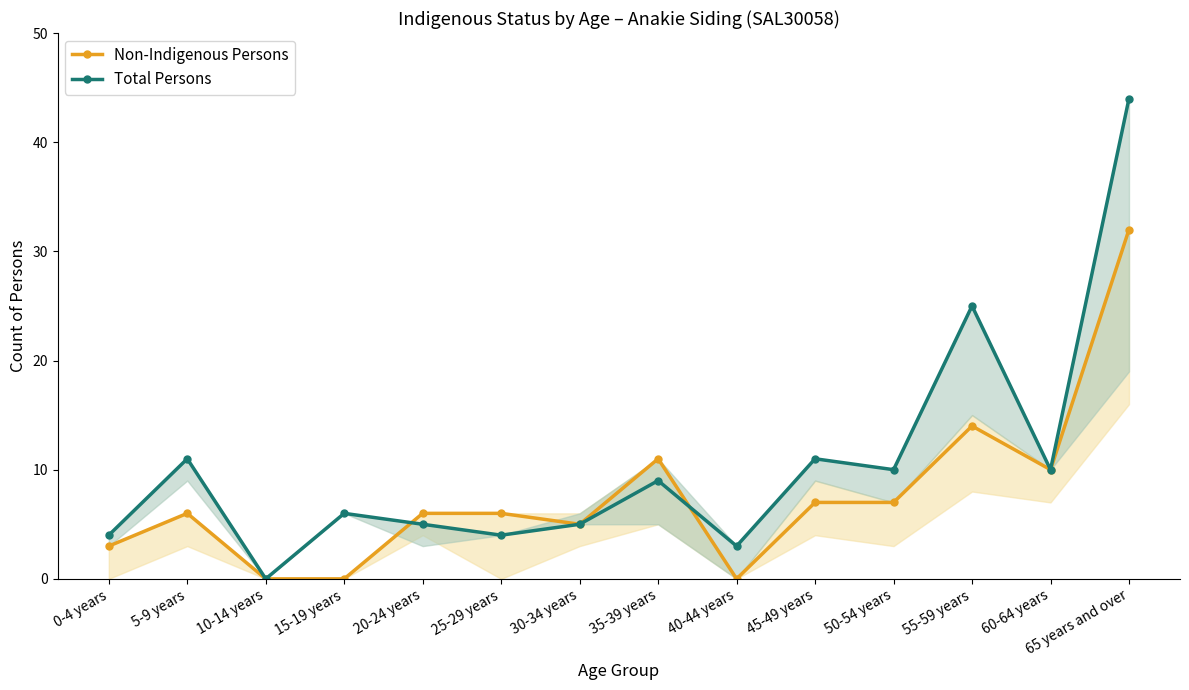

How many intersections are there between Total Persons and Non-Indigenous Persons?

2